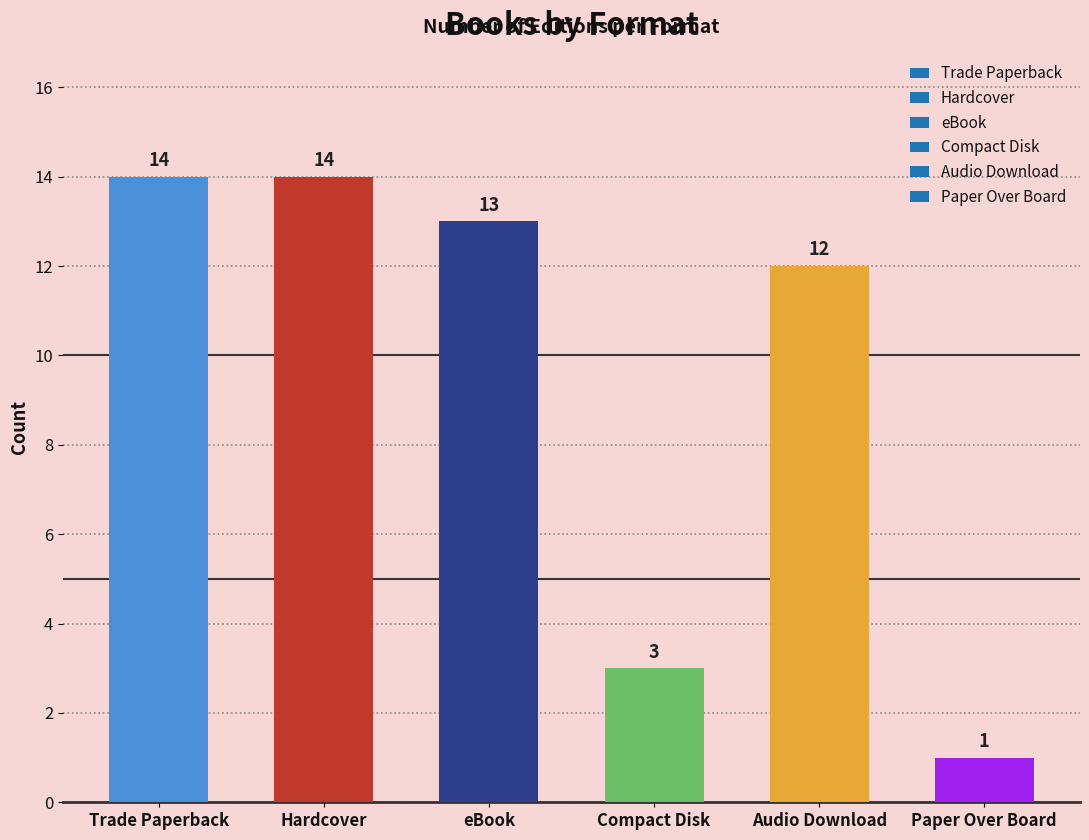

At which label does the data first exceed 13?

Trade Paperback